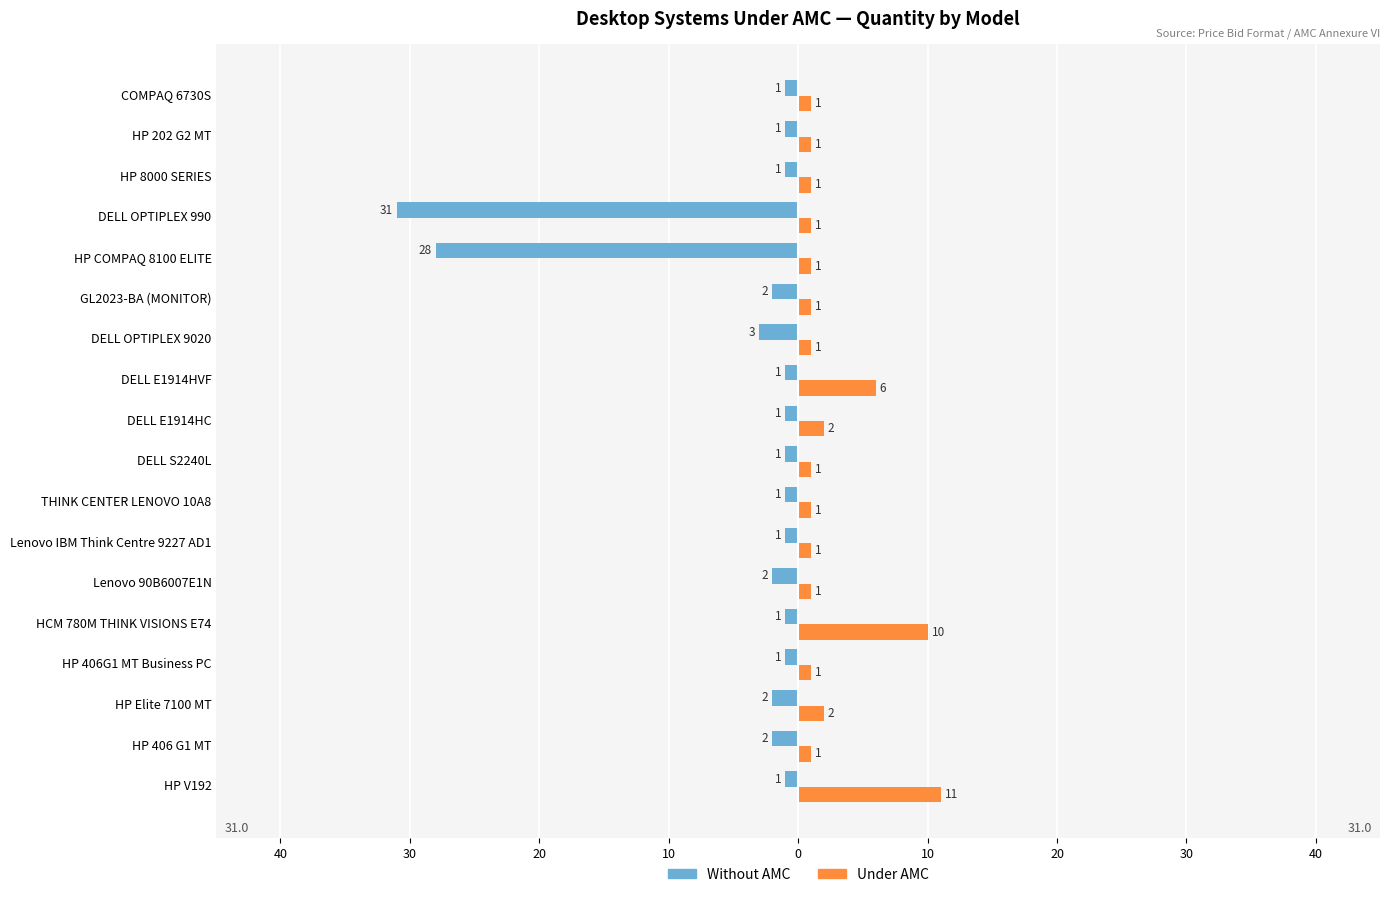

What are all the series names shown in the legend?

Without AMC, Under AMC